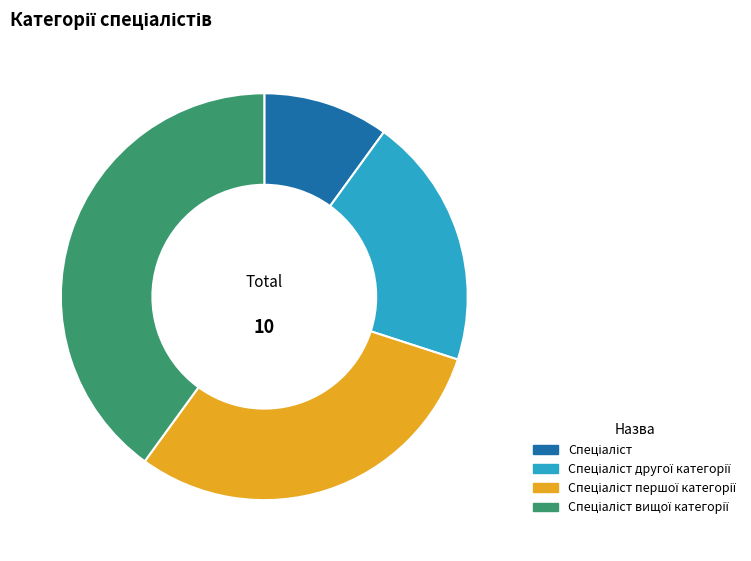

Is there any slice that represents more than half of the pie?

No